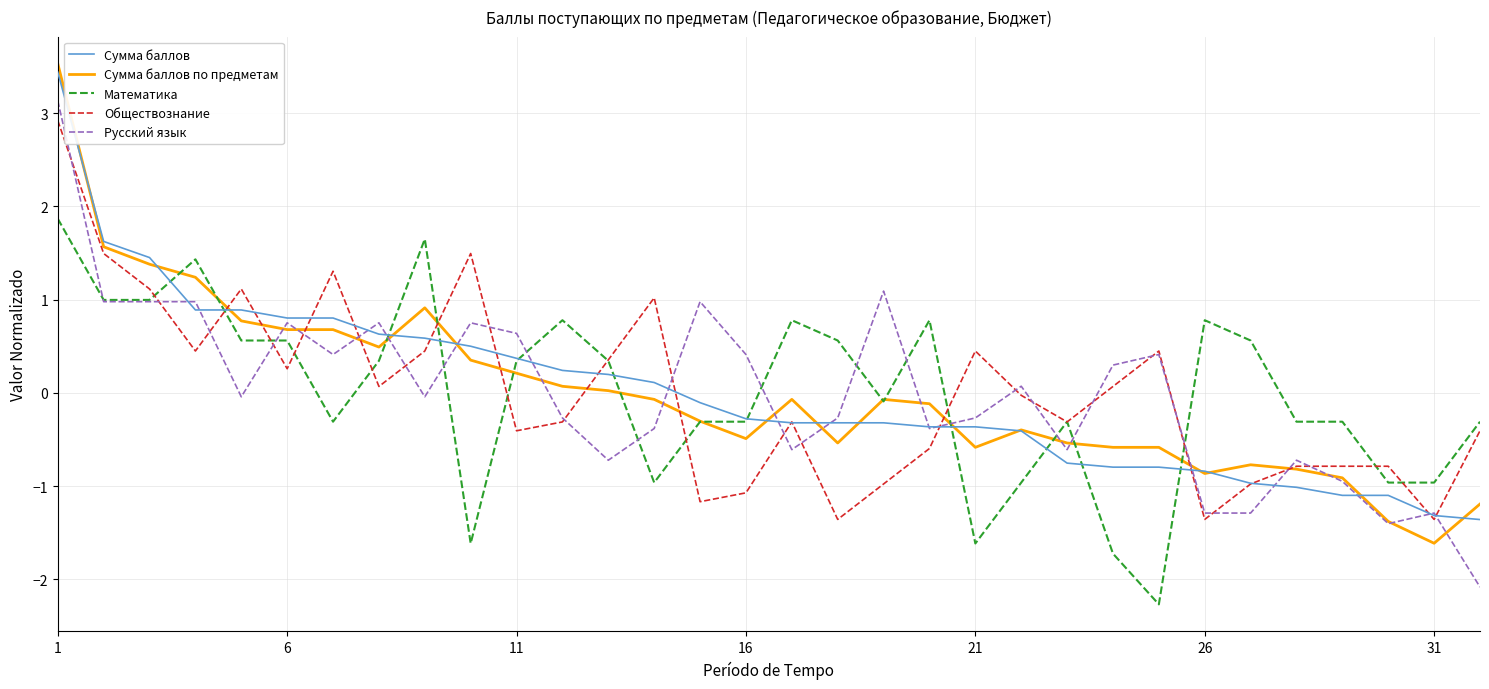

What is the maximum value shown in the chart?

3.5